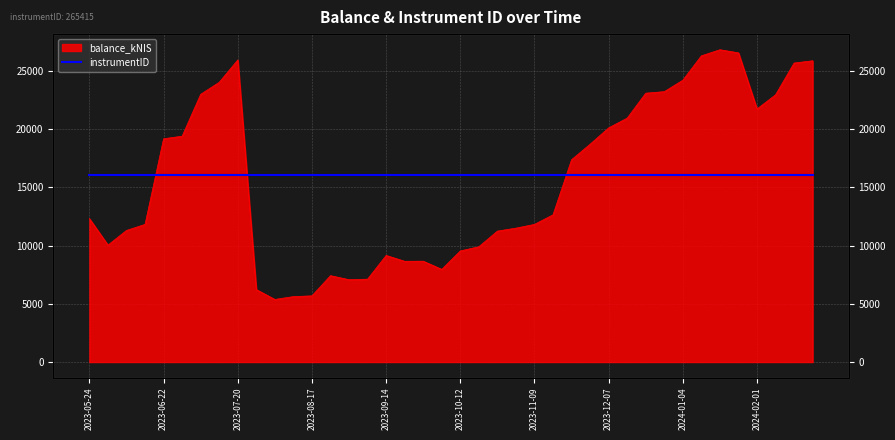

What is the minimum value shown in the chart?

5372.3